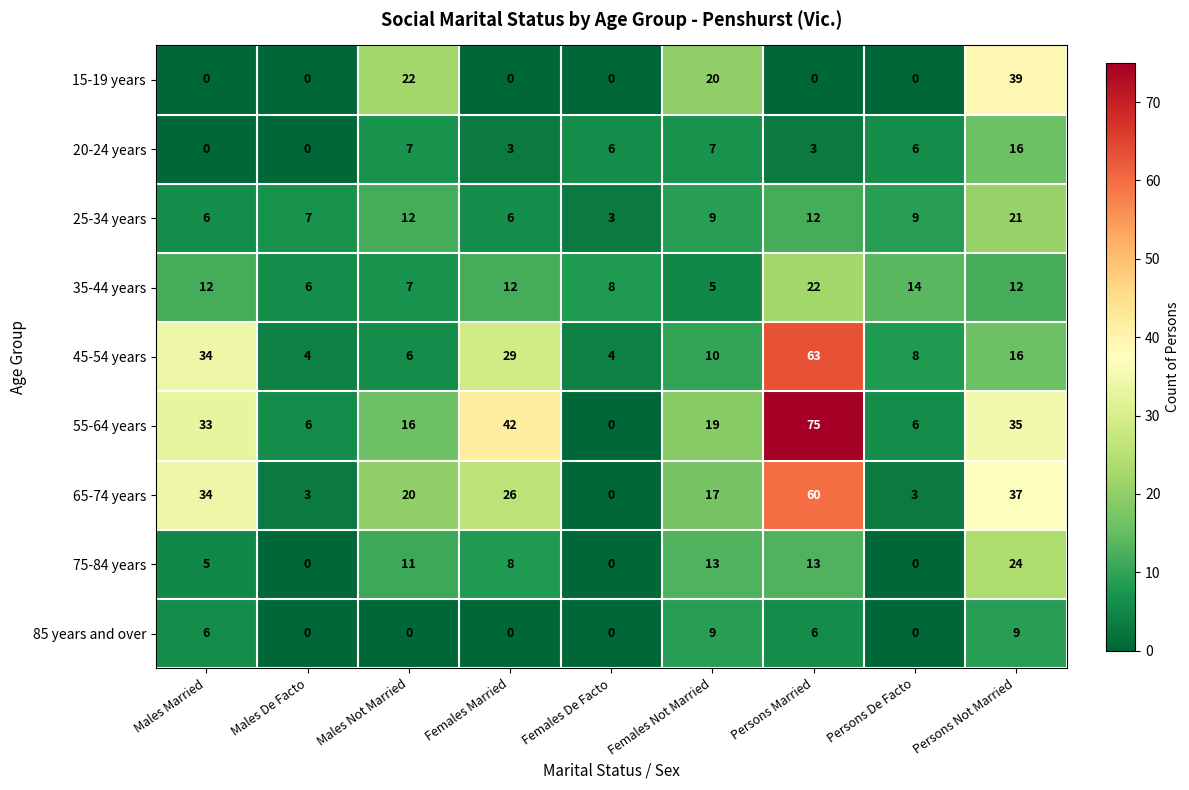

Is it true that 20-24 years equals 11 at Females Not Married?

False